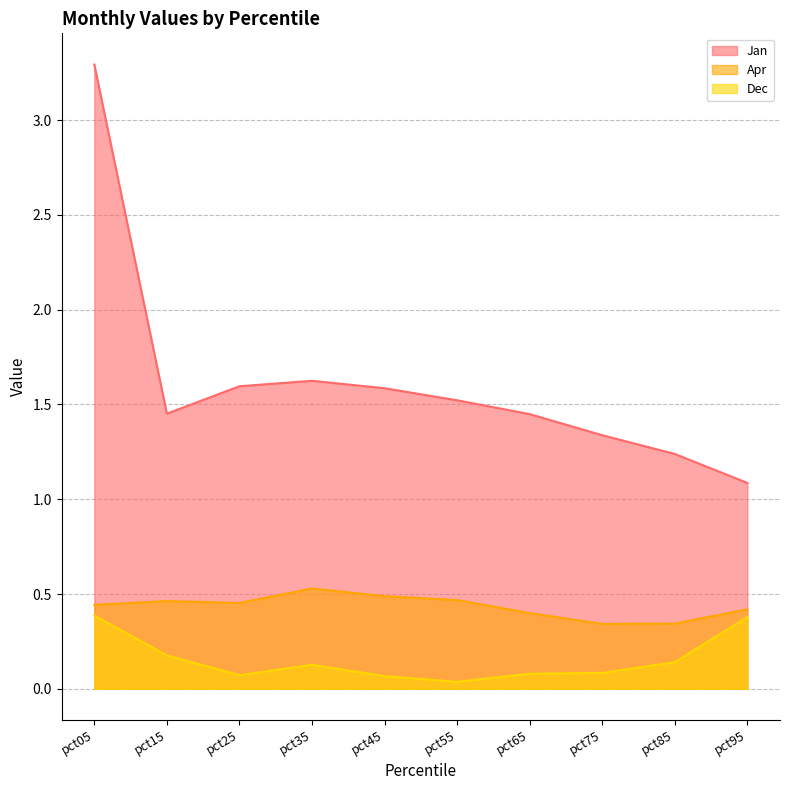

How many Dec values are between 0 and 1?

10